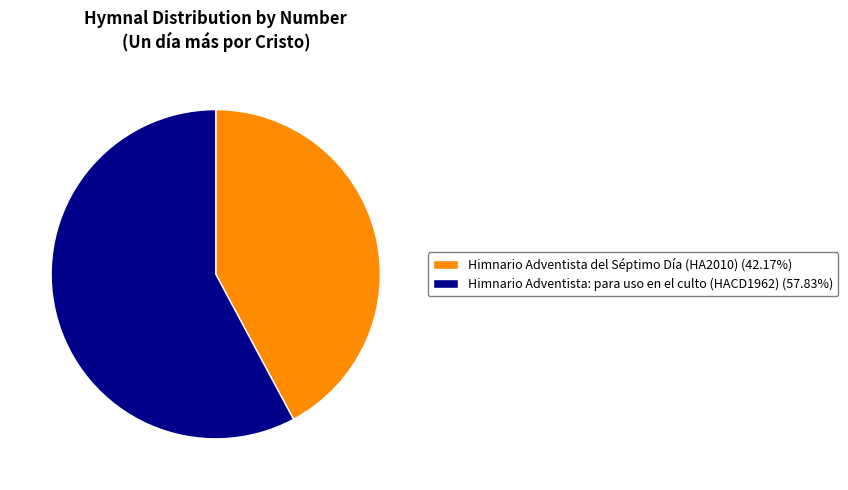

Rank the categories by value from highest to lowest.

Himnario Adventista: para uso en el culto (HACD1962), Himnario Adventista del Séptimo Día (HA2010)